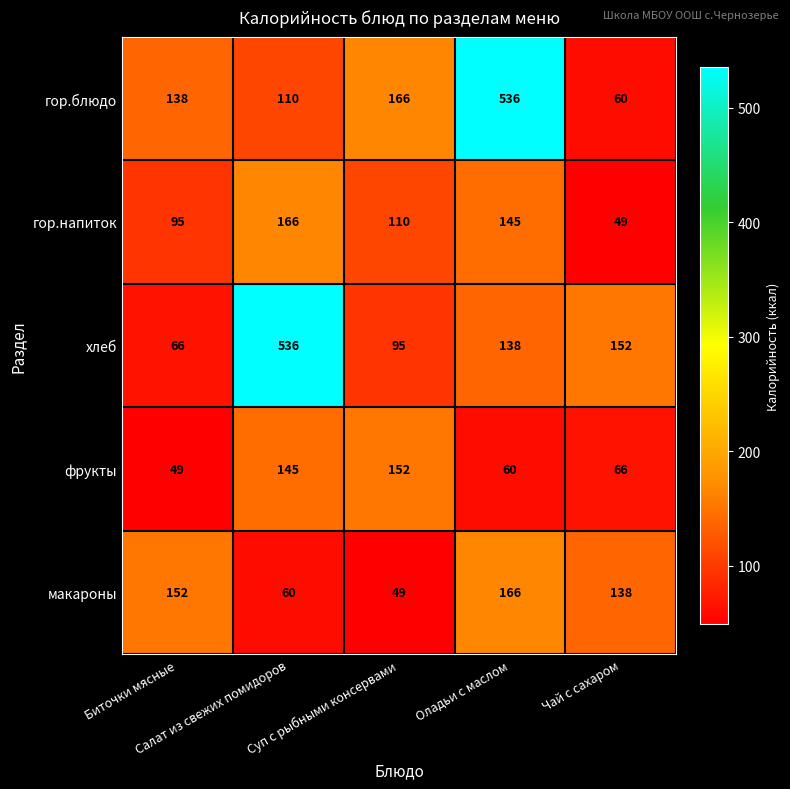

What is the difference between the second highest and minimum values in the гор.блюдо series?

106